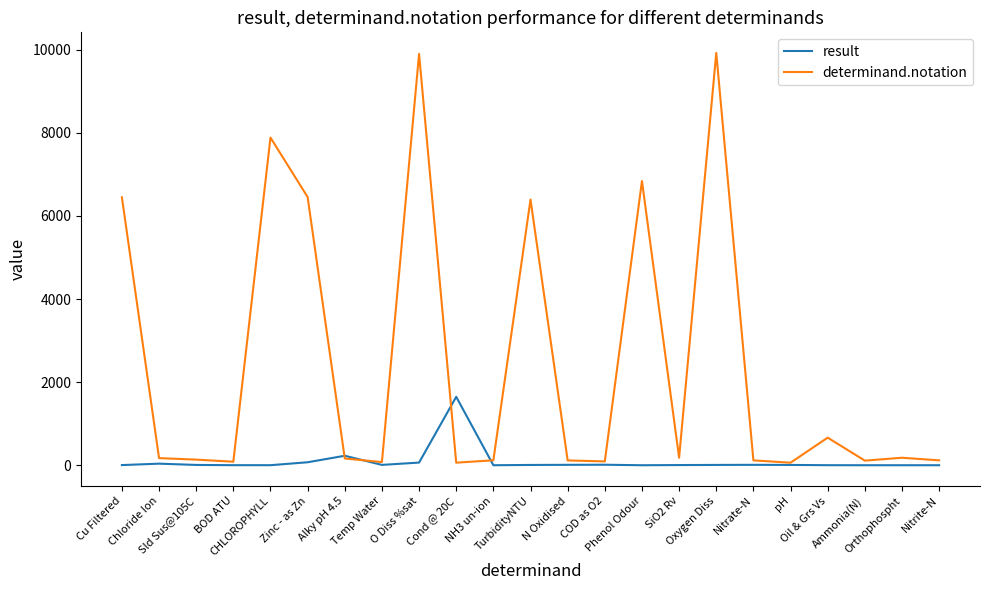

In result, how many points are higher than both neighbors (excluding endpoints)?

6